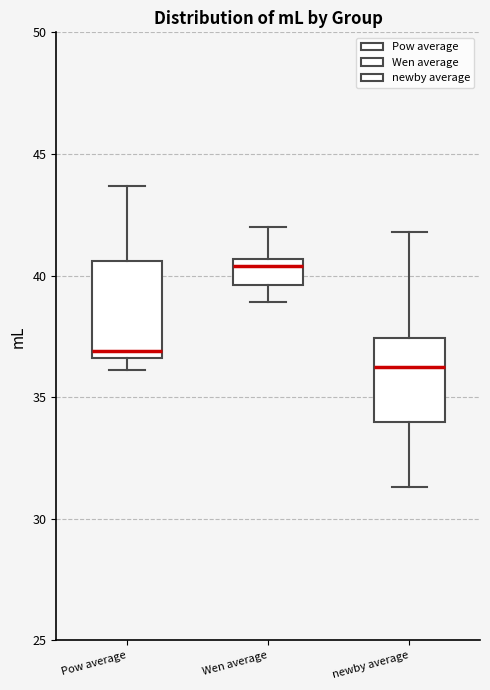

Which box is the tallest, from its lower edge to its upper edge?

Pow average